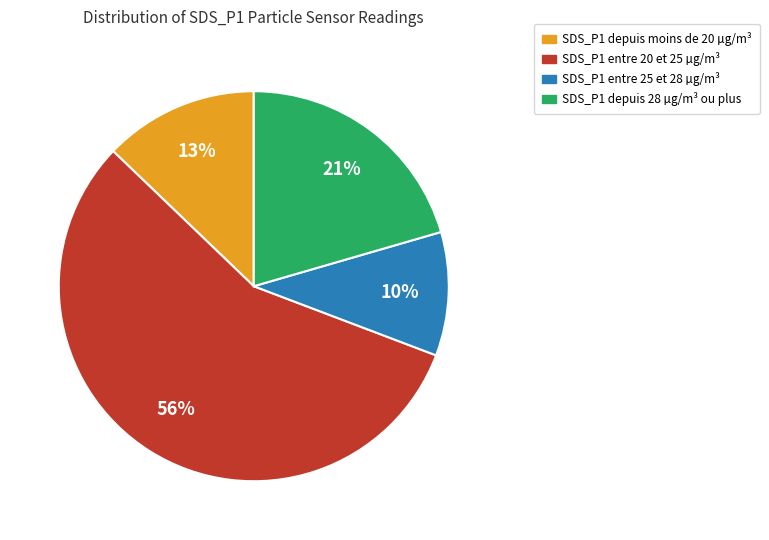

To the nearest percent, what is the average slice percentage?

25%